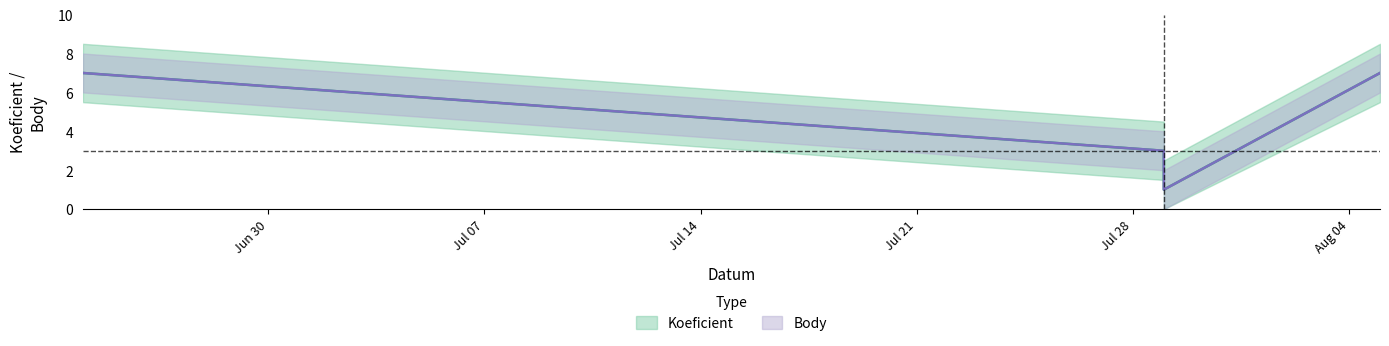

Which category has the highest value in the Body series?

2023-06-24